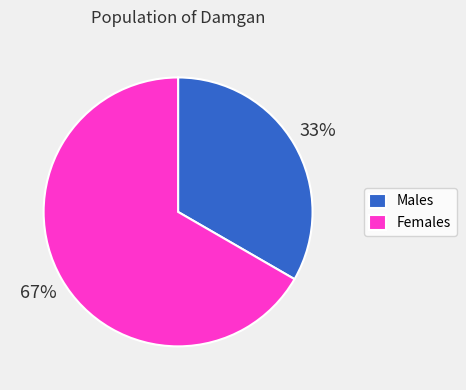

To the nearest percent, what percentage of the pie is Males?

33%